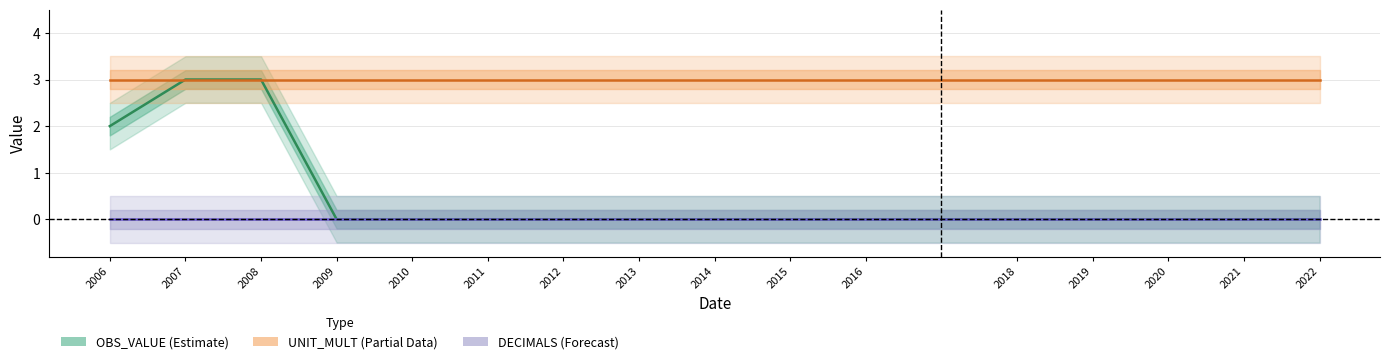

Is it true that OBS_VALUE equals 2 at 2006?

True